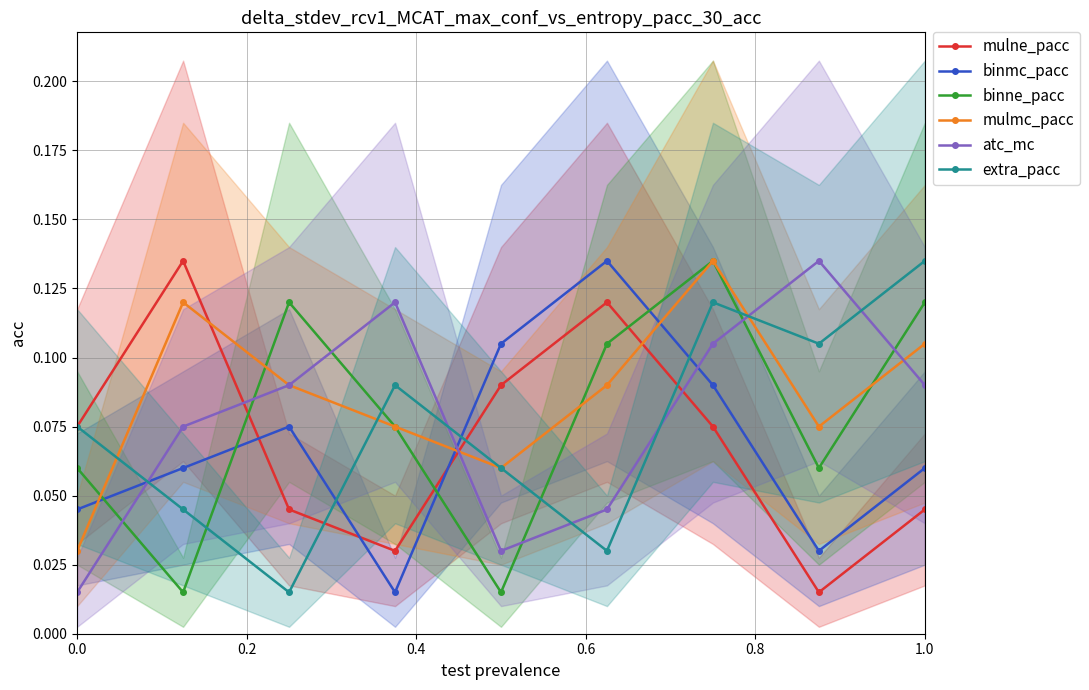

Count the number of data series in this chart.

6